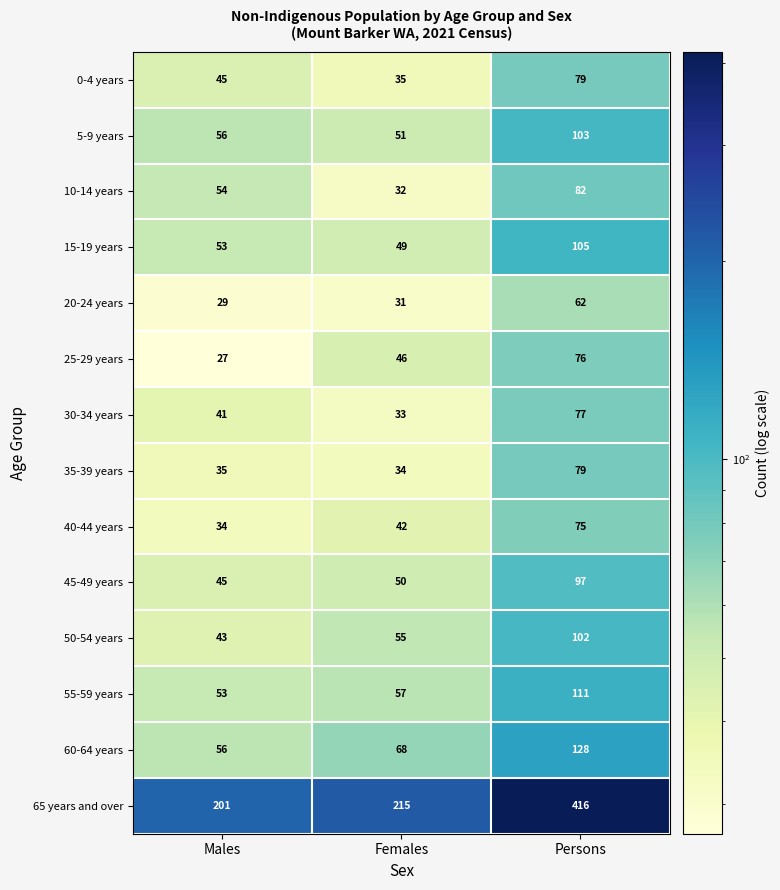

What is the sum of the 25-29 years values at Females and Persons?

122